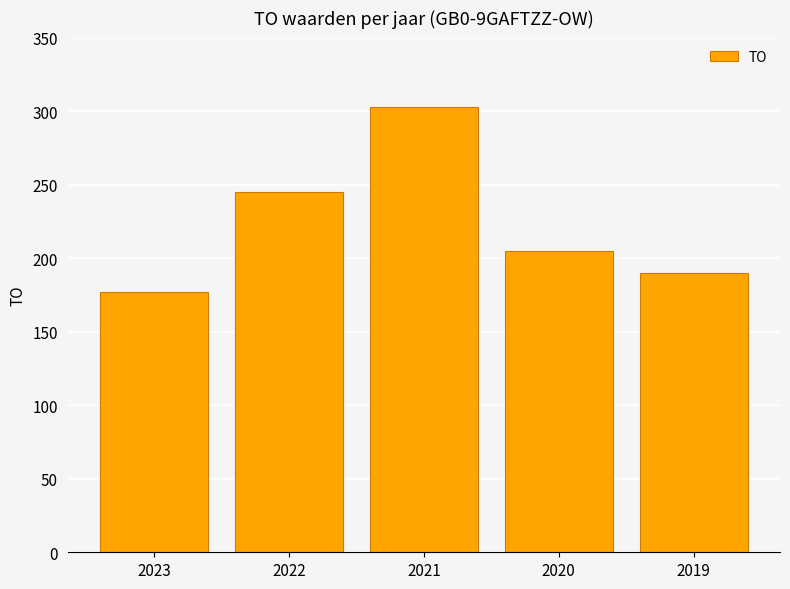

At which category does the chart reach its peak across all series?

2021